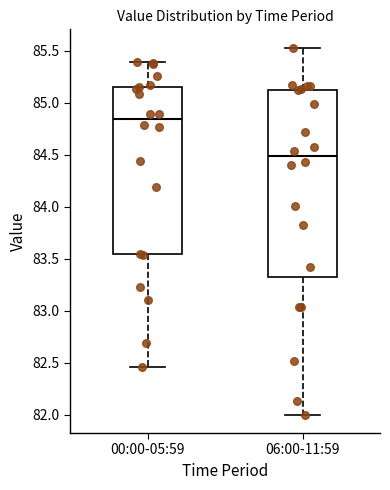

Comparing the boxes themselves (not the whiskers), which one is the tallest?

06:00-11:59